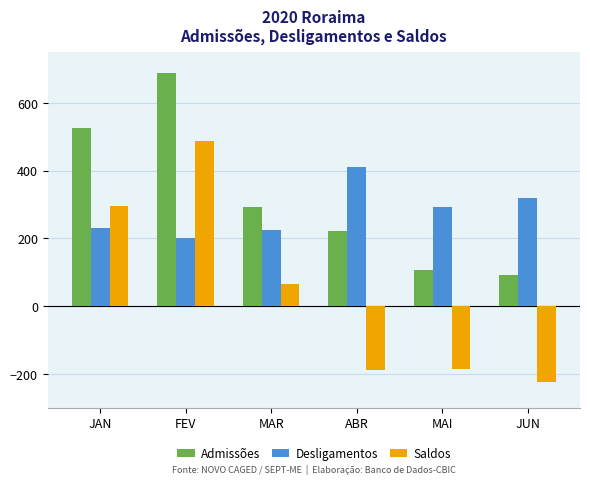

True or false: Desligamentos has a value of 78 at MAI.

False